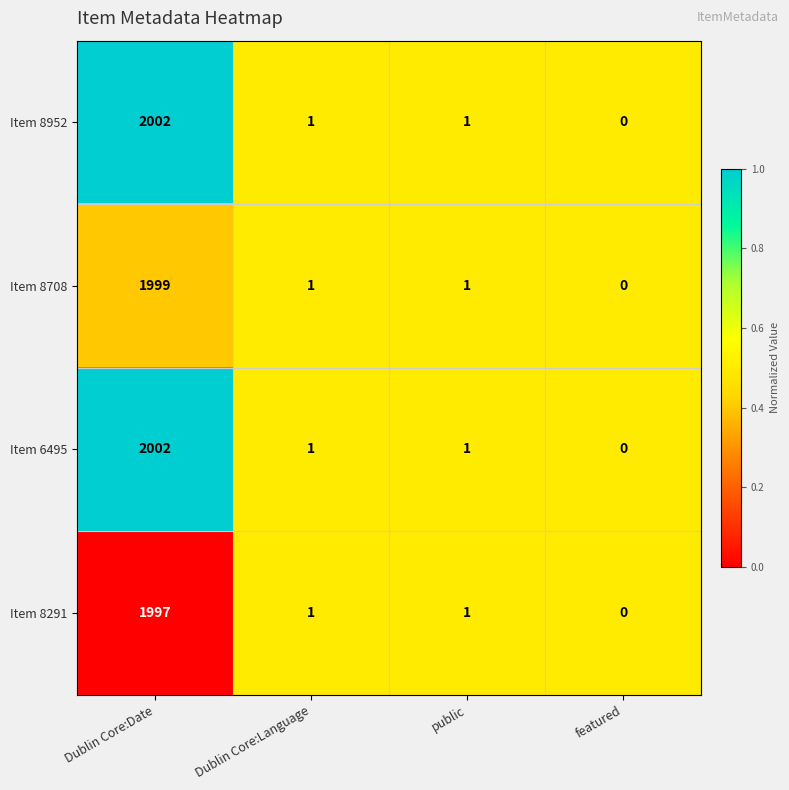

True or false: Item 8708 has a value of 1 at public.

True